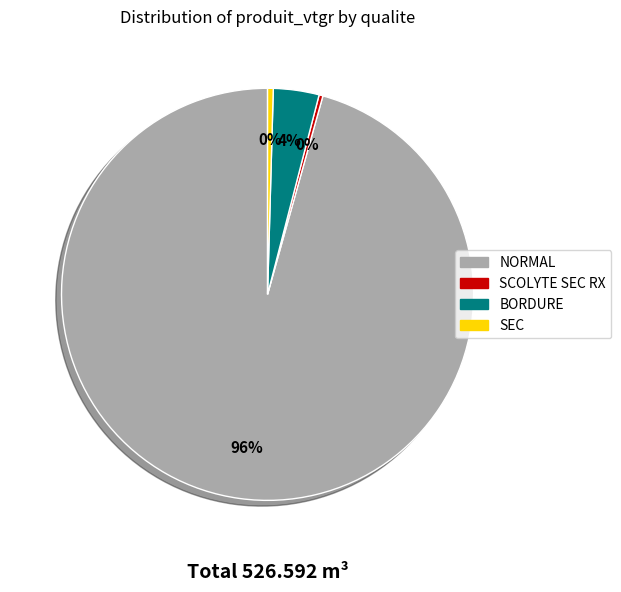

Is it true that SCOLYTE SEC RX is 0% of the pie?

True